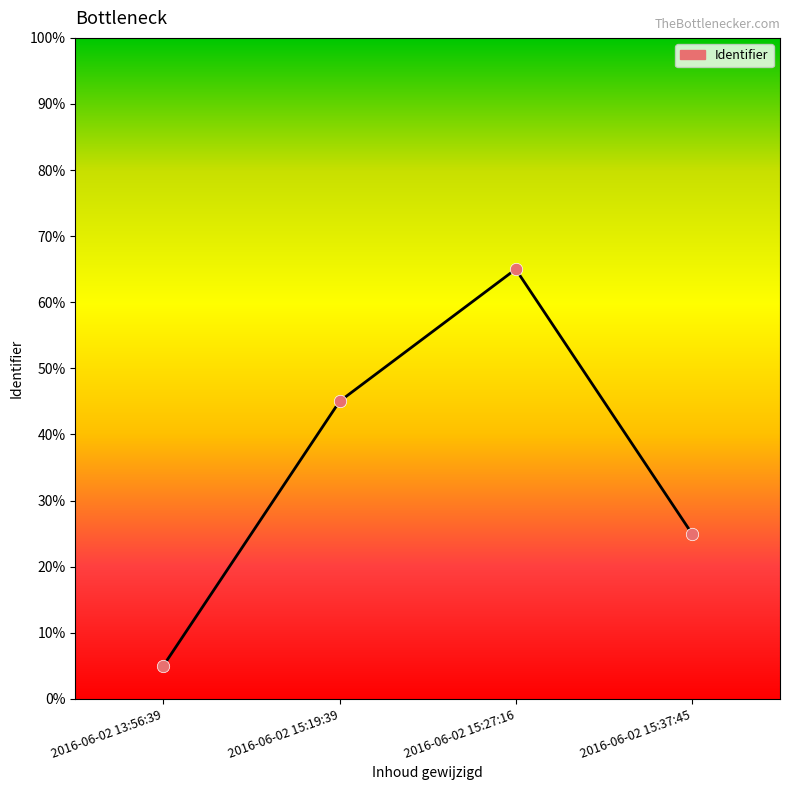

What is the ratio of the value at 2016-06-02 13:56:39 to the value at 2016-06-02 15:37:45?

0.2